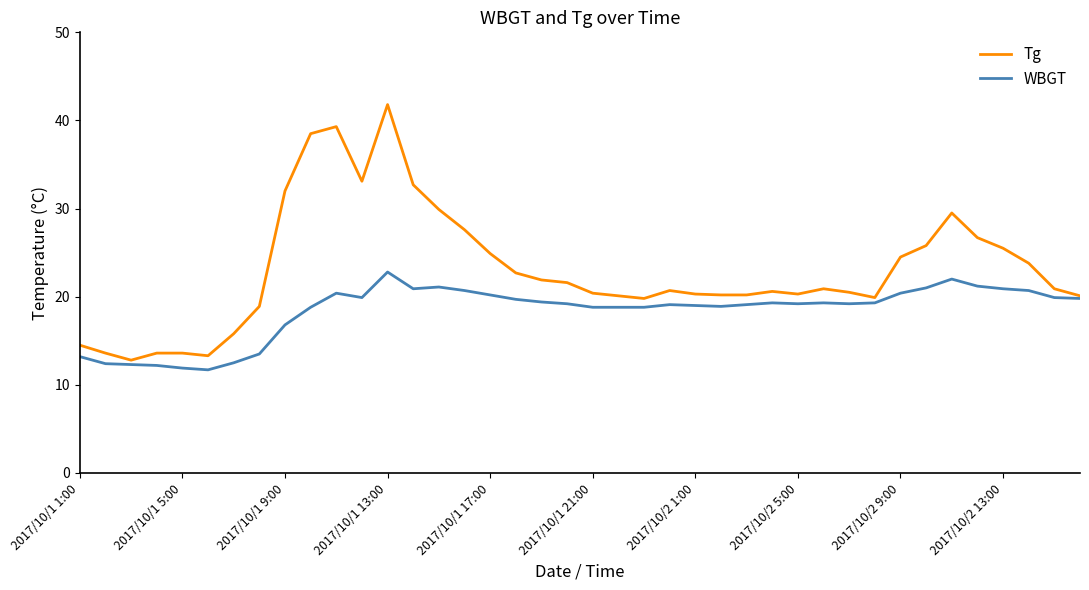

Rank the series by their maximum value, from highest to lowest.

Tg, WBGT